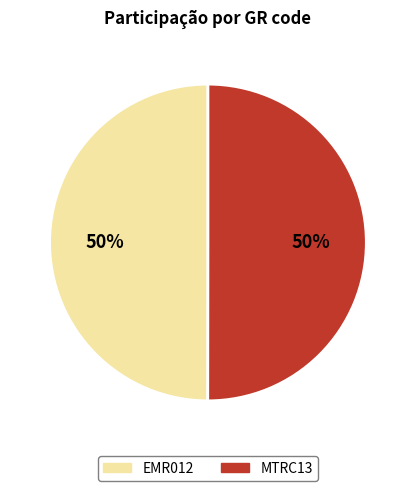

True or false: EMR012 accounts for 50% of the total.

True